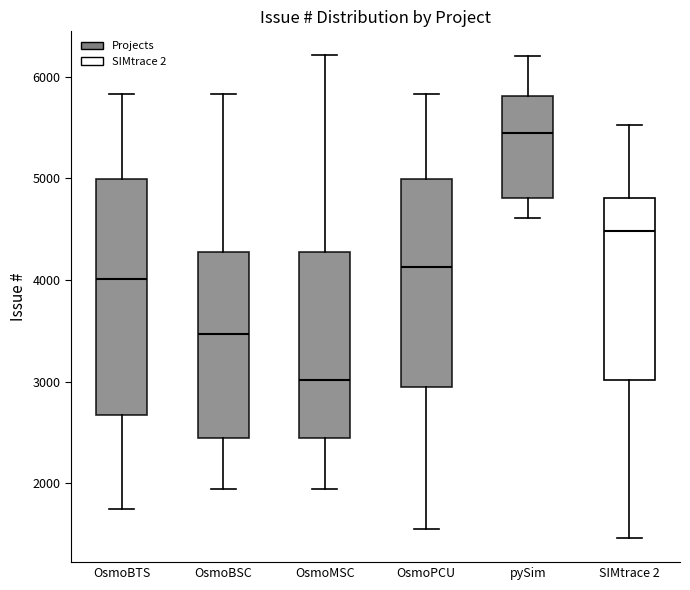

Reading left to right, read every box against the y-axis: the position of its median line, the range the box covers, and the ends of its whiskers. The values are not printed on the chart, so give them approximately, as read against the axis.

OsmoBTS: median 4000, box 2700 to 5000, whiskers 1700 to 5800
OsmoBSC: median 3500, box 2500 to 4300, whiskers 1900 to 5800
OsmoMSC: median 3000, box 2500 to 4300, whiskers 1900 to 6200
OsmoPCU: median 4100, box 2900 to 5000, whiskers 1600 to 5800
pySim: median 5400, box 4800 to 5800, whiskers 4600 to 6200
SIMtrace 2: median 4500, box 3000 to 4800, whiskers 1500 to 5500